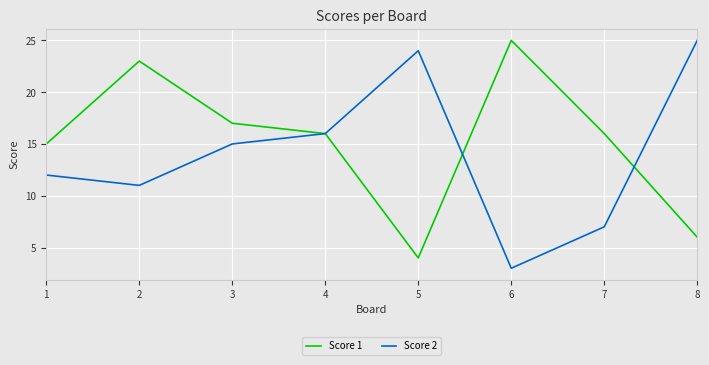

At how many categories does at least one series exceed 14?

8